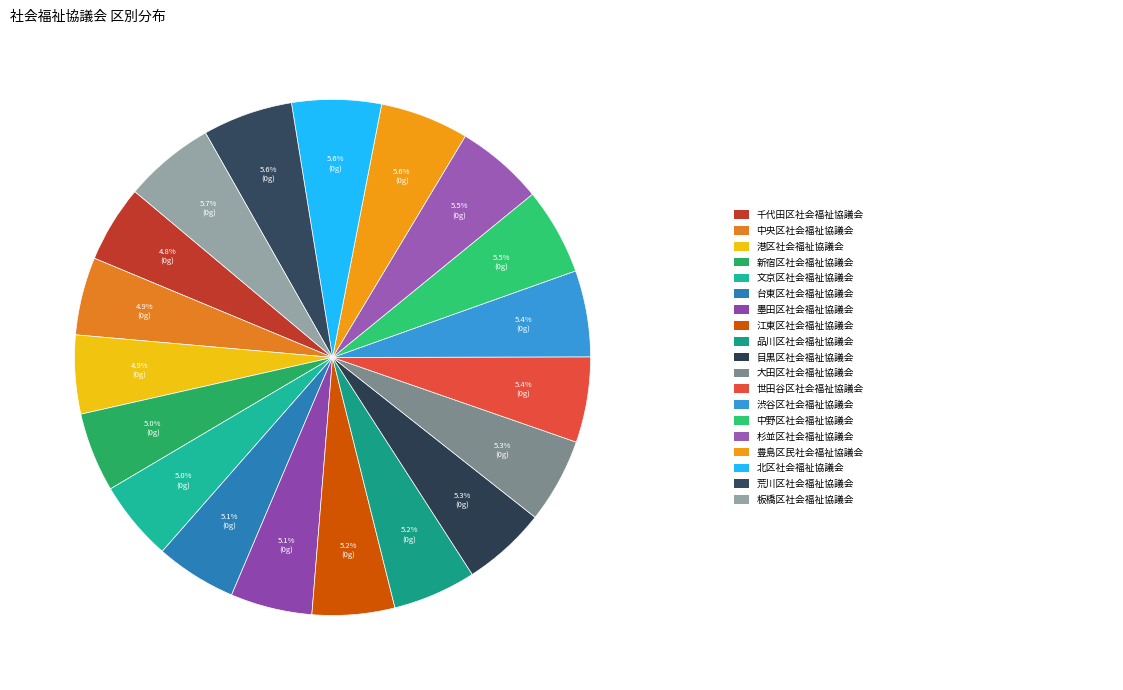

How many segments does this pie chart have?

19